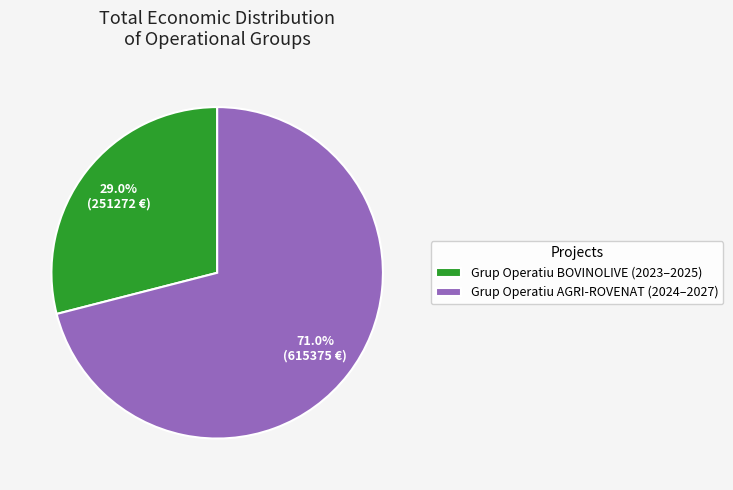

What is the ratio of the value at Grup Operatiu BOVINOLIVE (2023–2025) to the value at Grup Operatiu AGRI-ROVENAT (2024–2027)?

0.4